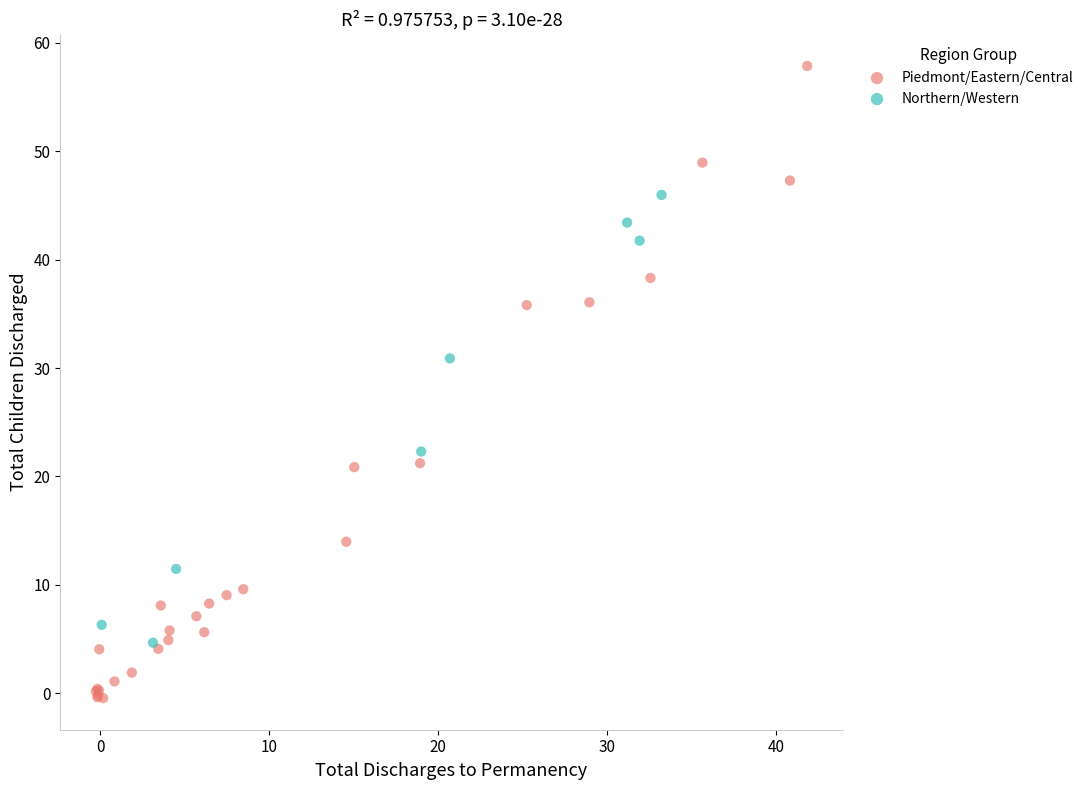

Which series has the largest Y range (max minus min)?

Piedmont/Eastern/Central